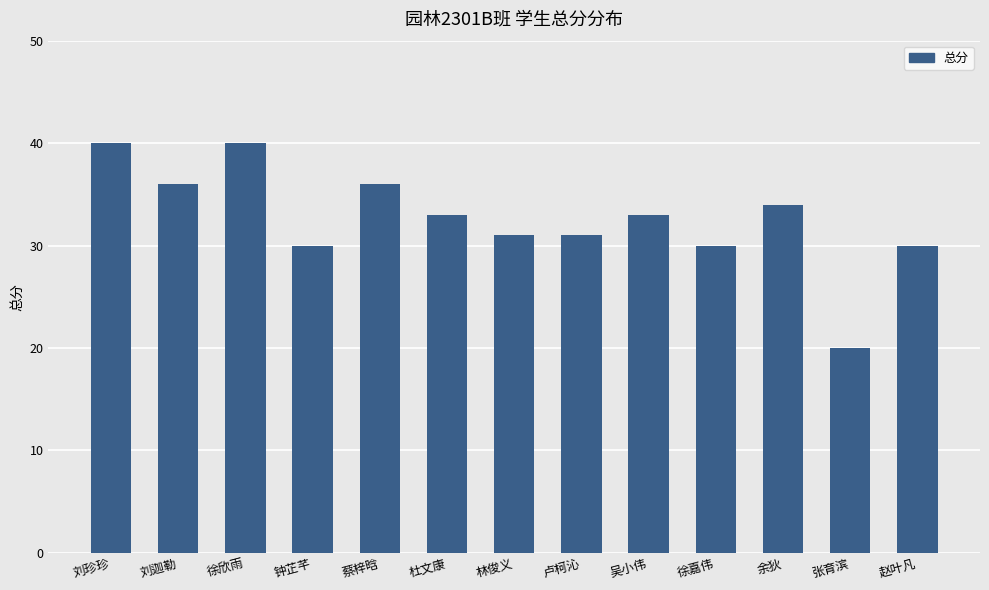

What is the average value?

33